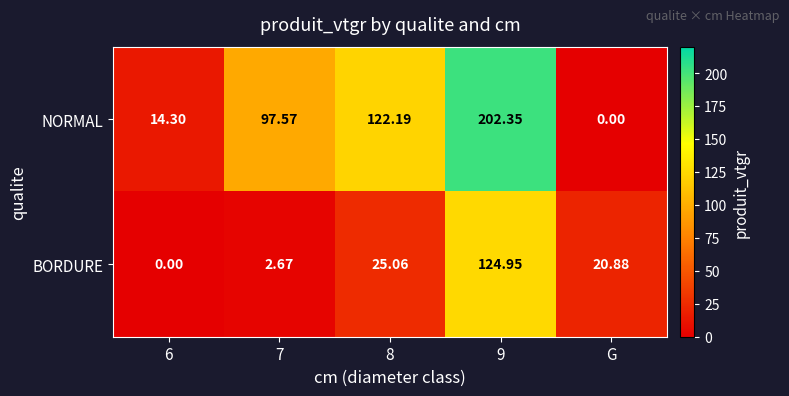

List the series in order of their overall mean, highest first.

NORMAL, BORDURE